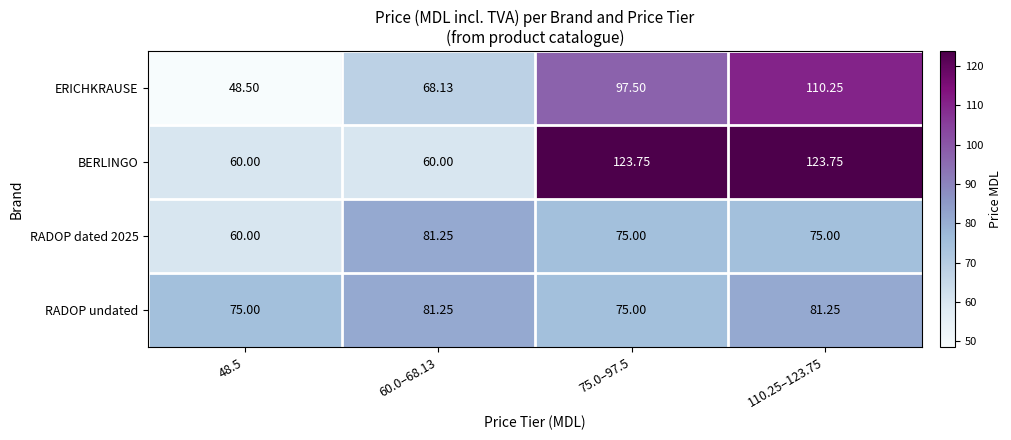

Is the value of RADOP dated 2025 at 75.0–97.5 greater than the value of RADOP undated at 60.0–68.13?

No